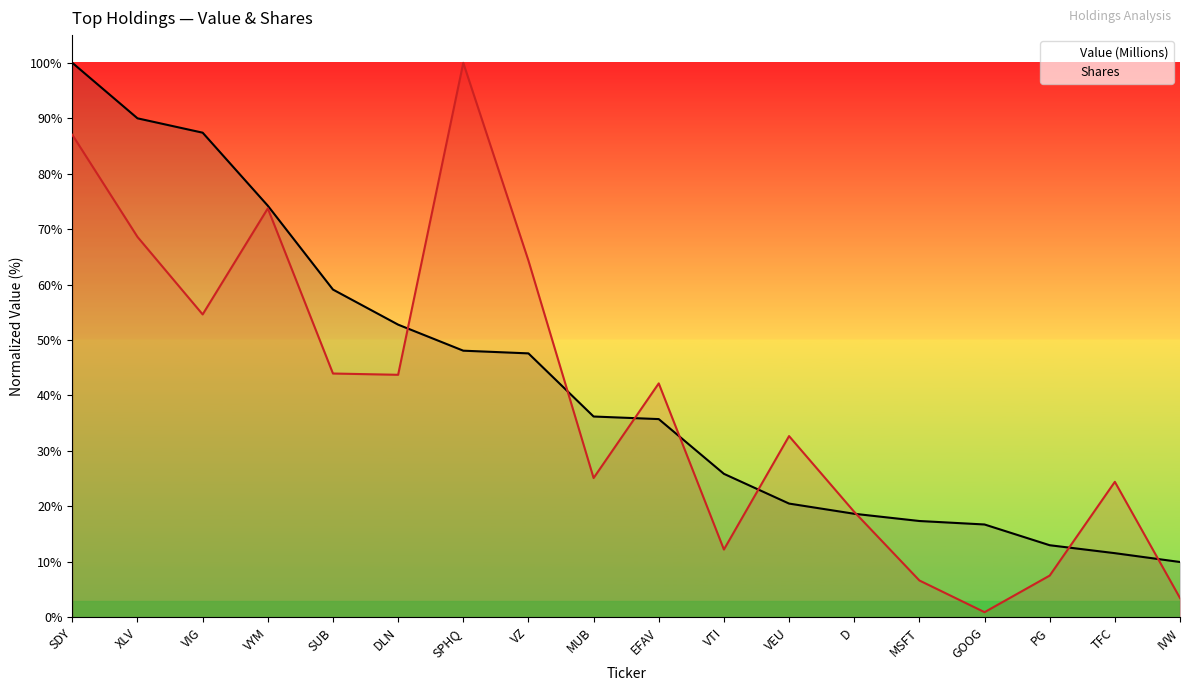

How many intersections are there between Shares and Value (Millions)?

8